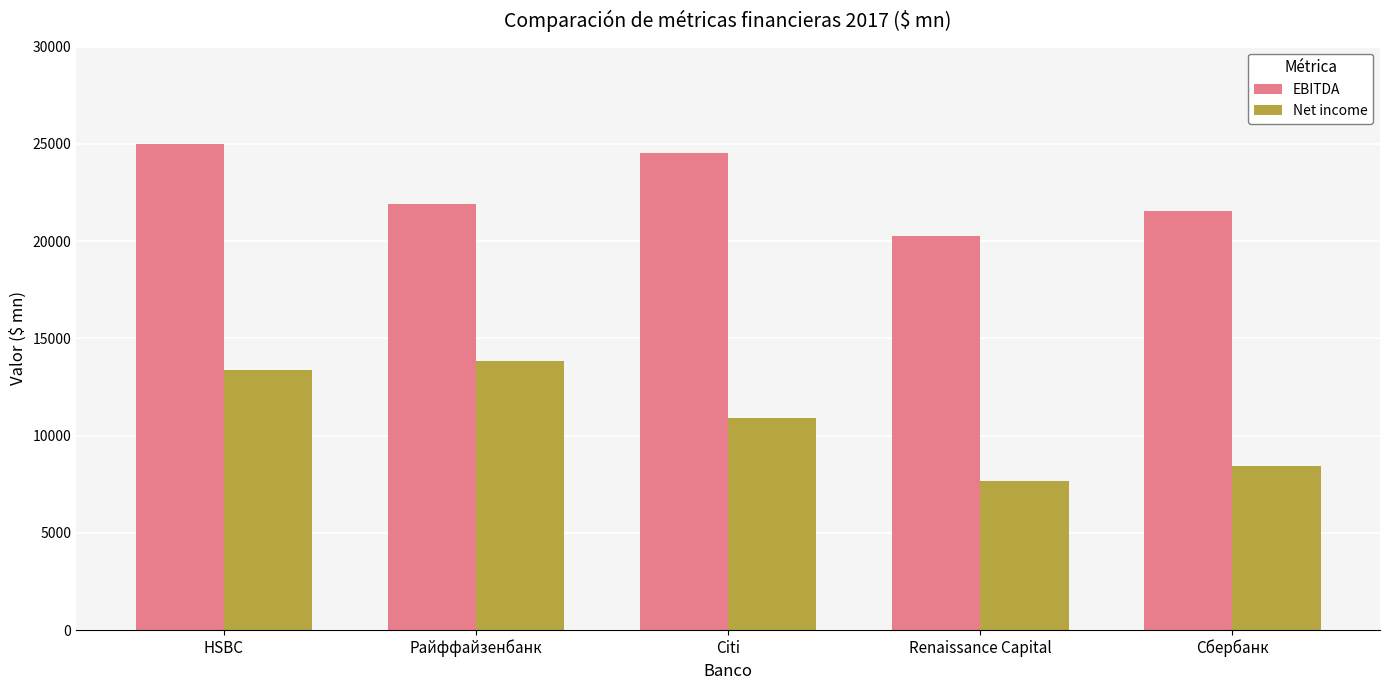

The EBITDA series shows 24527 at Citi. True or false?

True